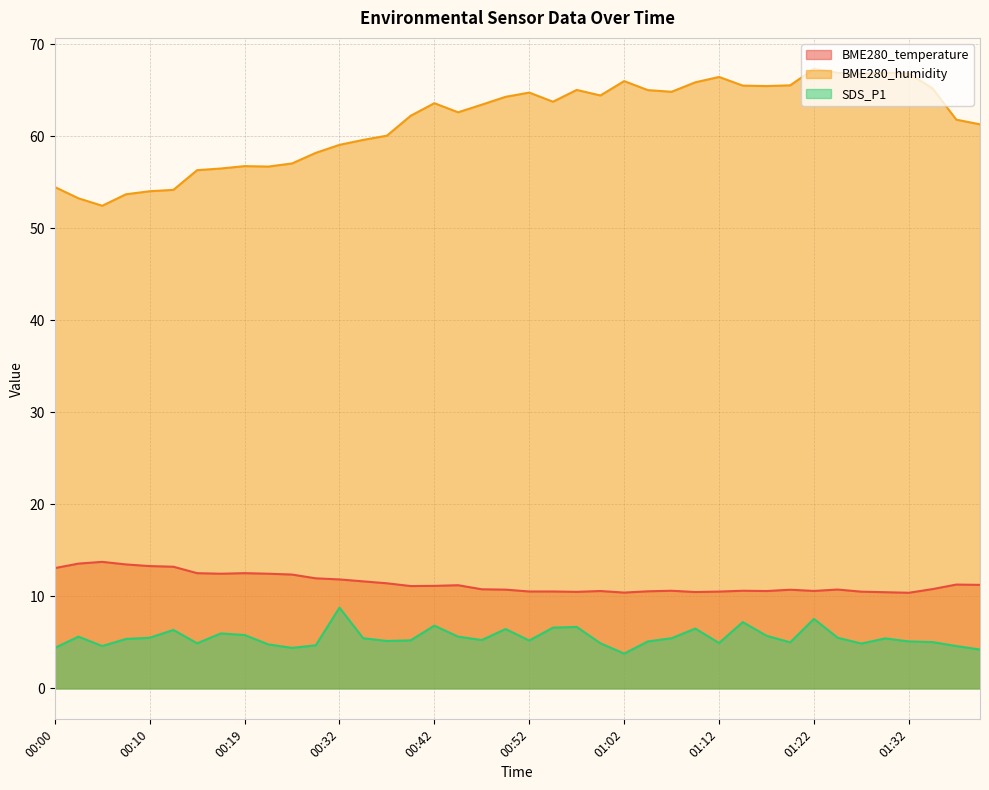

The value of BME280_humidity at 01:02 is 66.0. True or false?

True